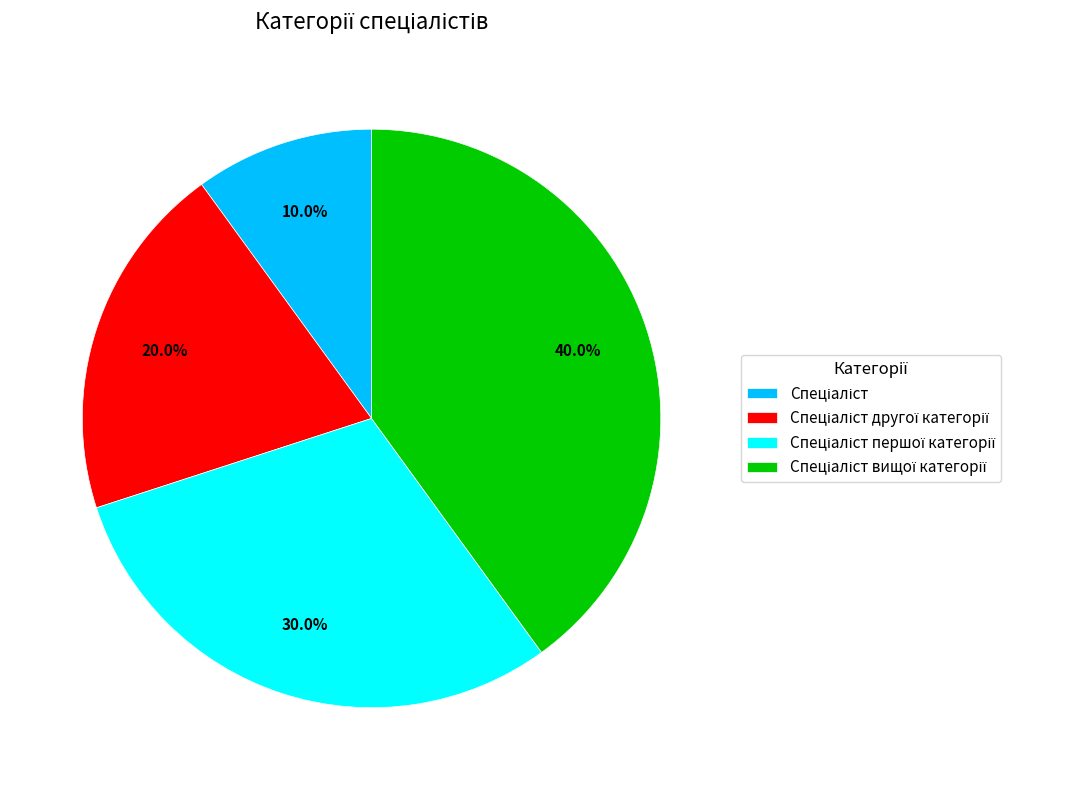

Is there any slice that represents more than half of the pie?

No